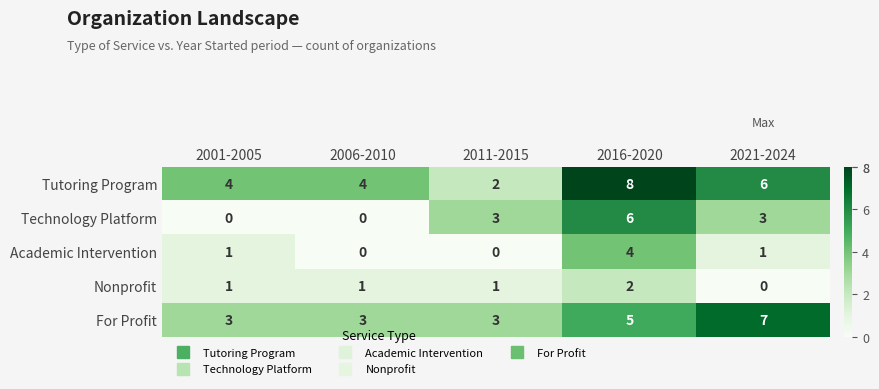

What is the sum of all Tutoring Program values?

24